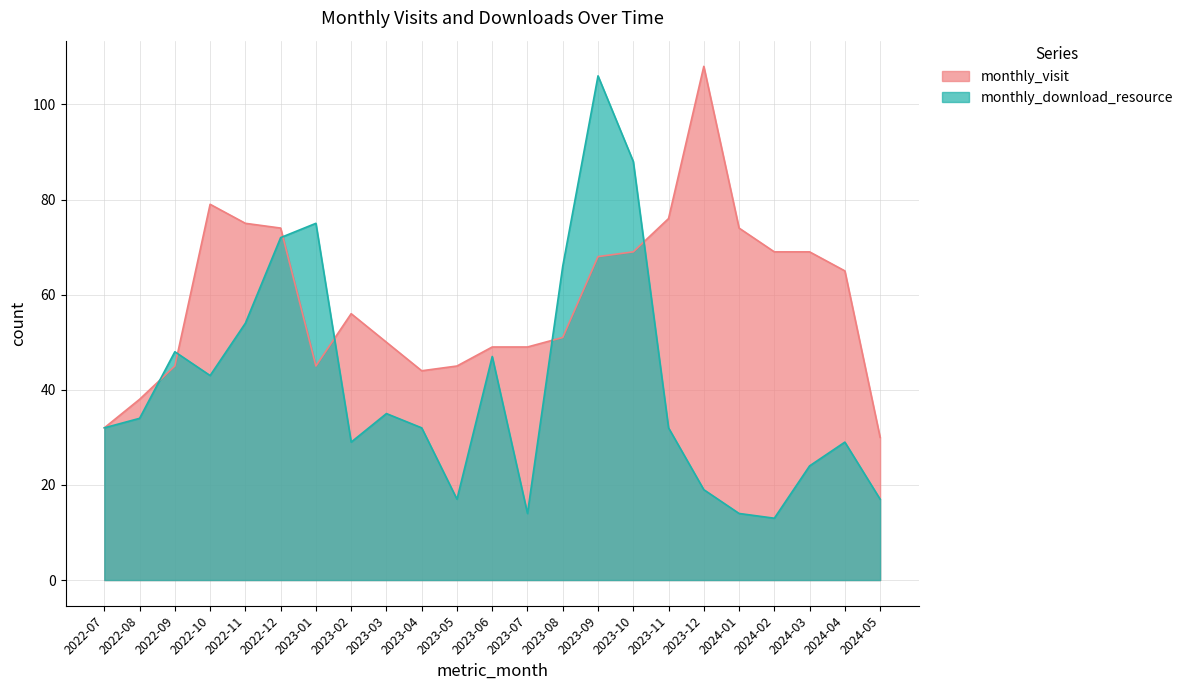

What is the total value across all series at 2024-02?

82